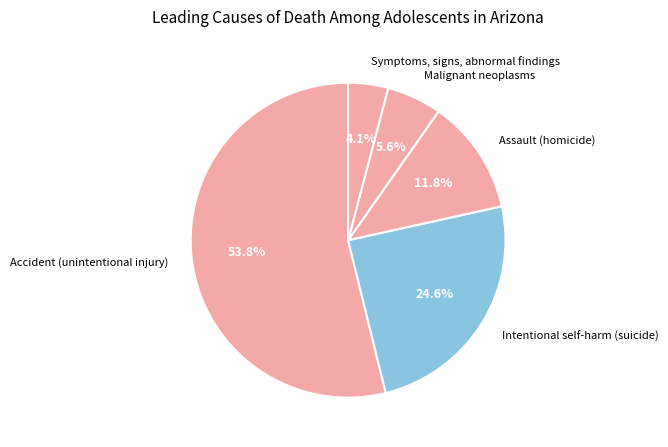

Which has a higher value, Accident (unintentional injury) or Symptoms, signs, abnormal findings?

Accident (unintentional injury)